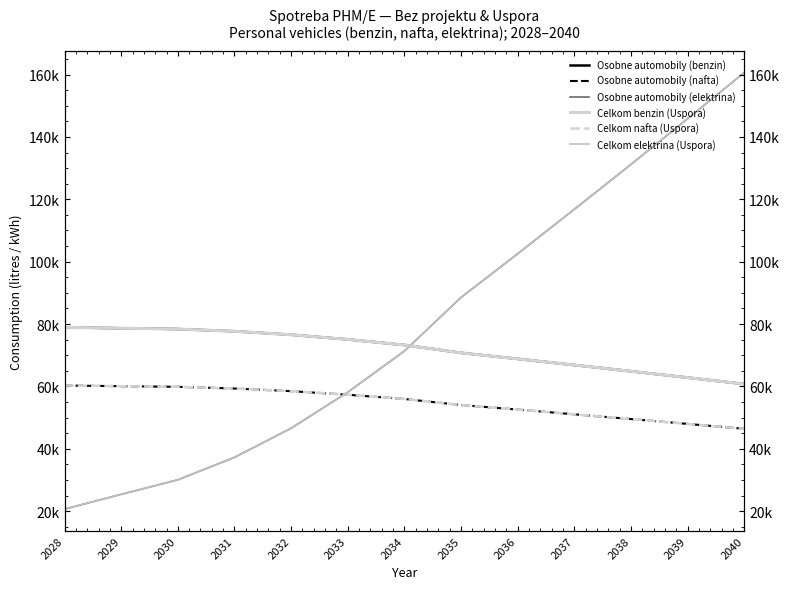

What is the sum of the Osobne automobily (nafta) values at 2036 and 2028?

112833.6